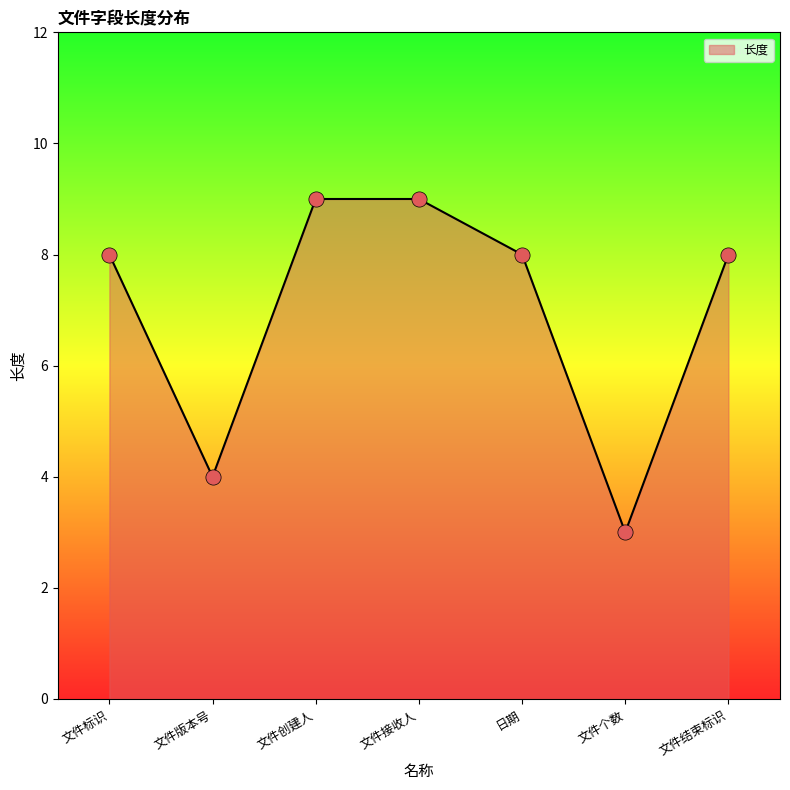

Between 文件创建人 and 文件结束标识, which is larger?

文件创建人